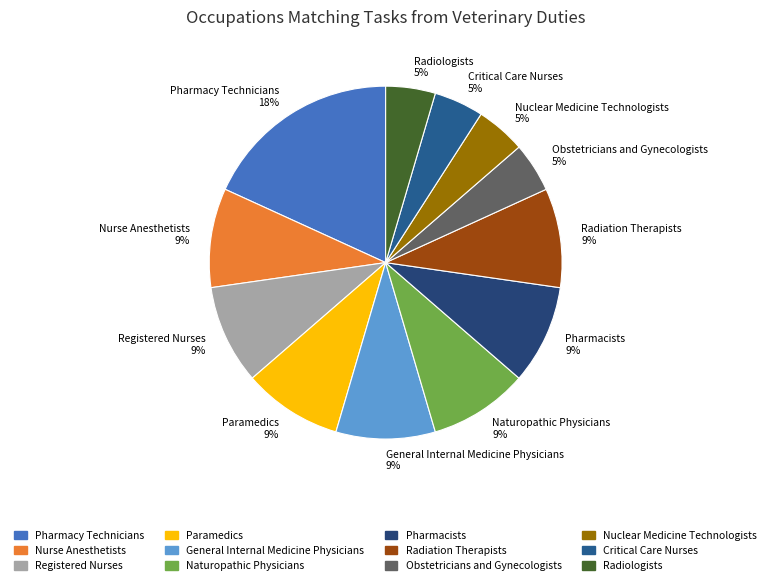

Combined, do Nurse Anesthetists and Paramedics account for over 50%?

No